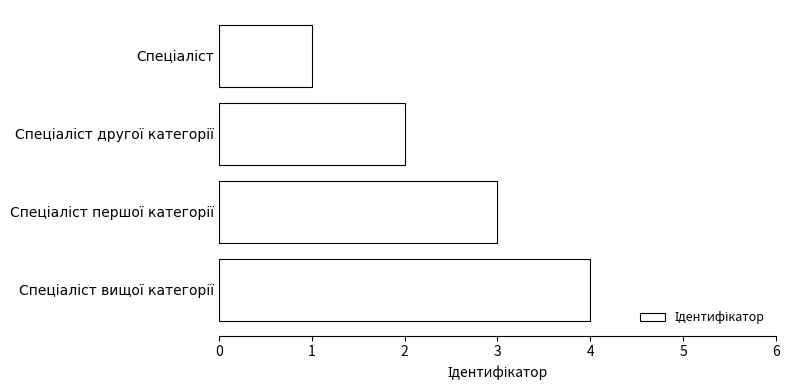

What is the greatest value displayed?

4